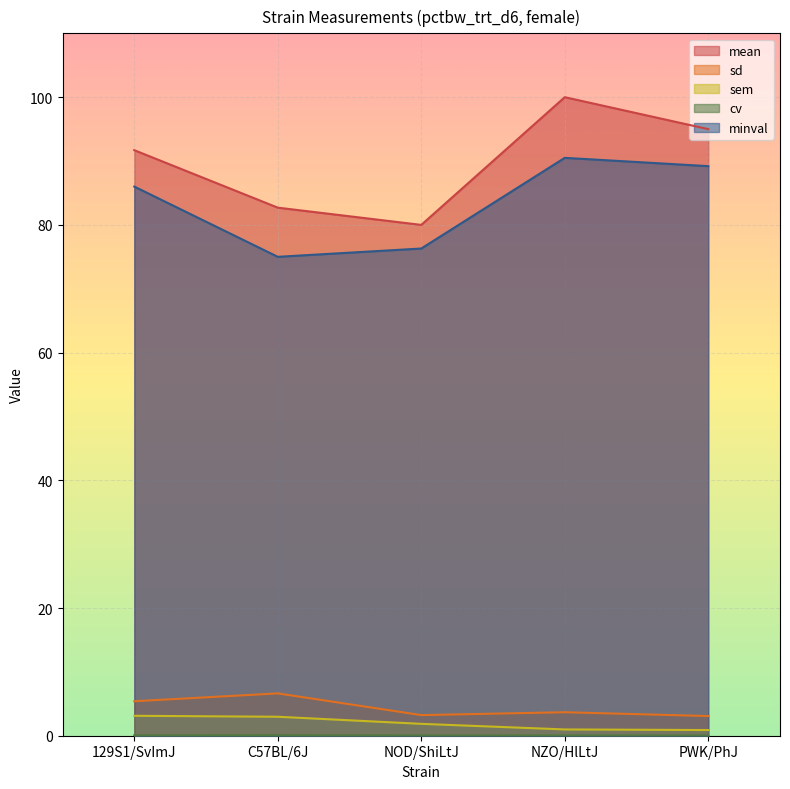

True or false: sem and mean intersect in this chart.

False